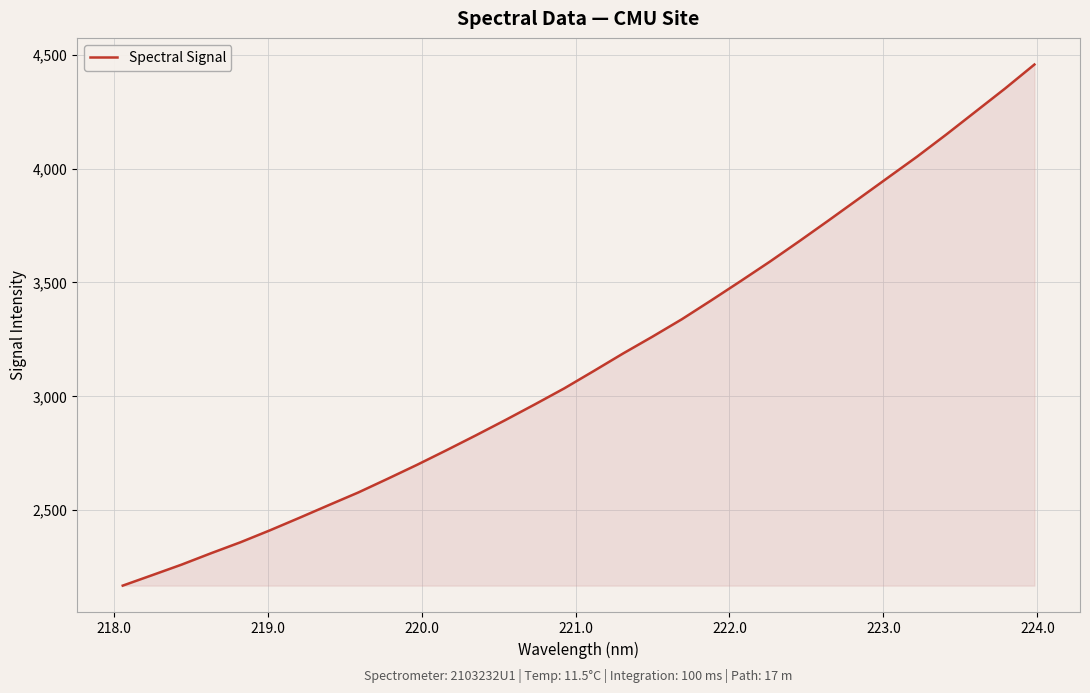

What is the difference between the maximum and minimum values?

2291.0